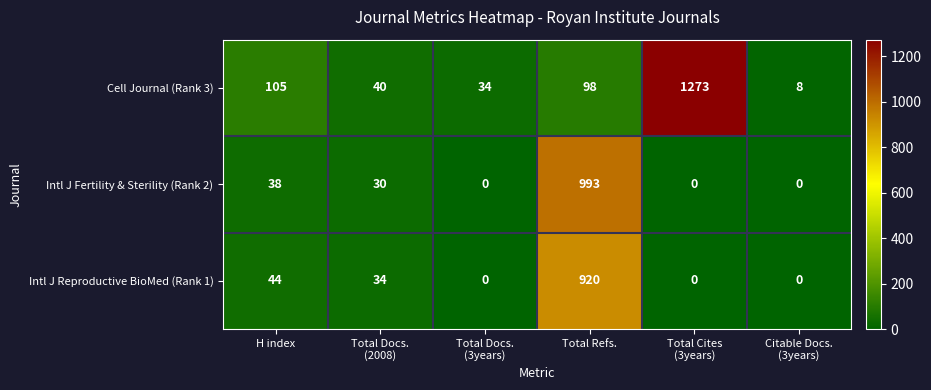

Where is Intl J Reproductive BioMed (Rank 1) nearest to the value 460?

H index